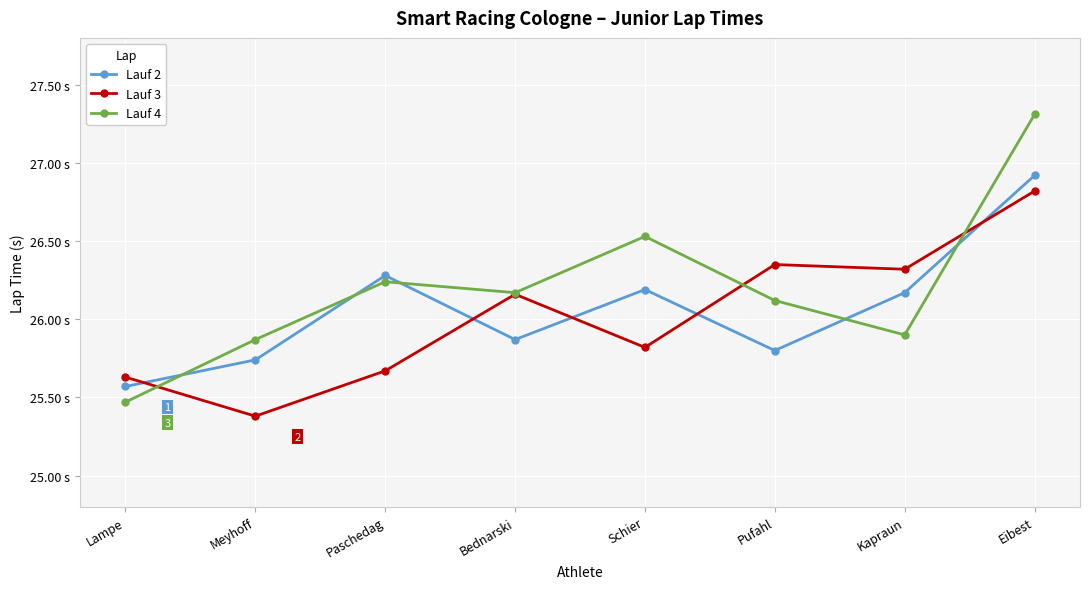

At how many categories does at least one series exceed 25?

8